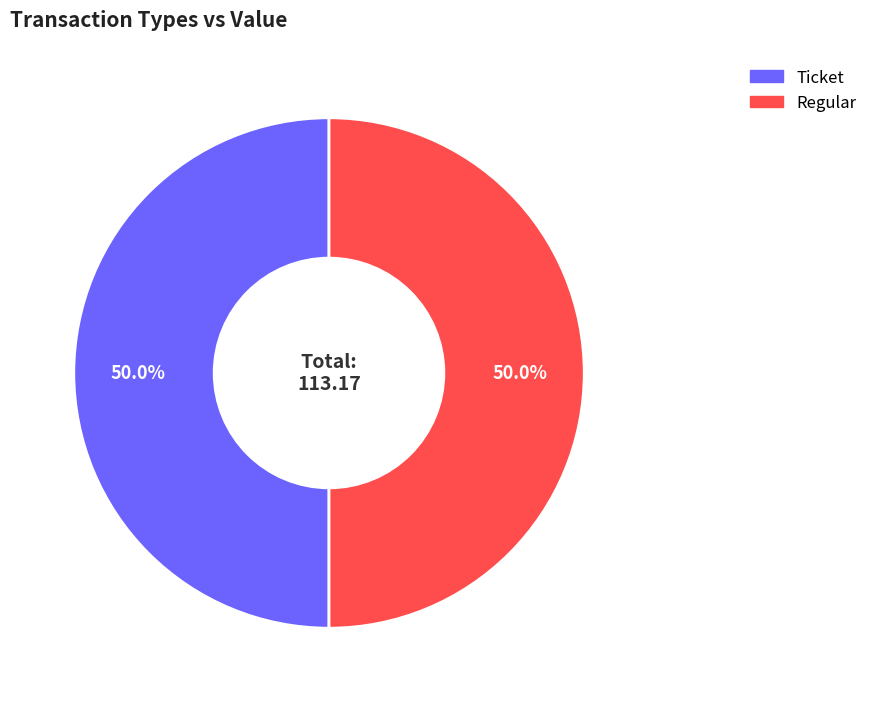

Which slice is the largest?

Regular (io_index=6)